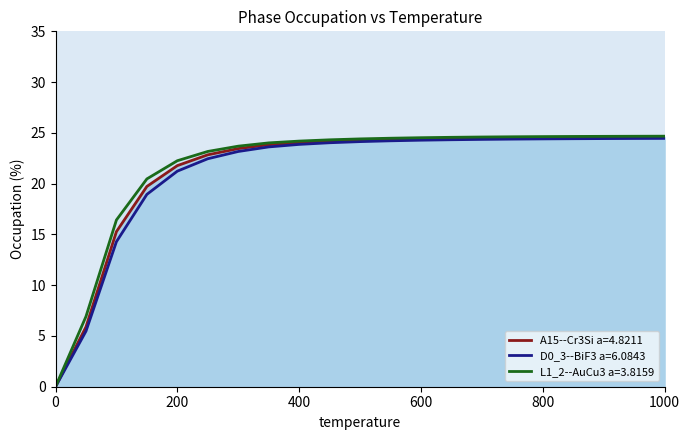

Where is D0_3--BiF3 a=6.0843 nearest to the value 12?

100